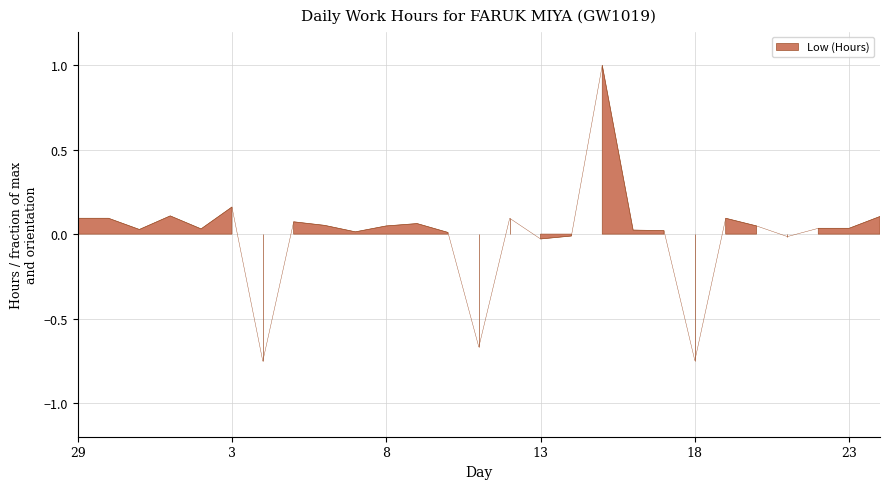

Reading left to right, what are all the values shown in this chart?

29=0.1	30=0.1	31=0.0	1=0.1	2=0.0	3=0.2	4=-0.8	5=0.1	6=0.1	7=0.0	8=0.0	9=0.1	10=0.0	11=-0.7	12=0.1	13=-0.0	14=-0.0	15=1.0	16=0.0	17=0.0	18=-0.7	19=0.1	20=0.0	21=-0.0	22=0.0	23=0.0	24=0.1